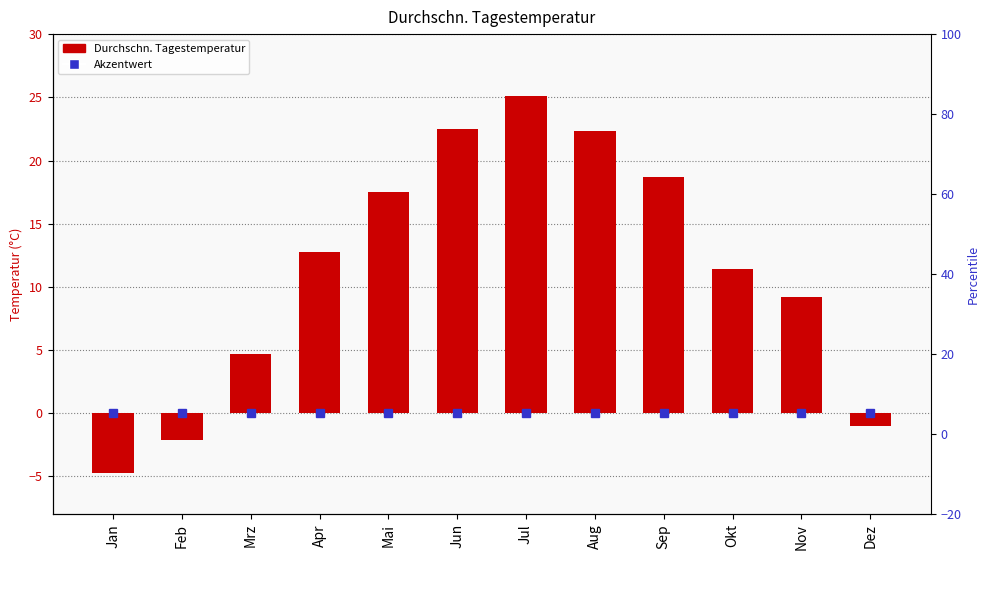

Is it true that the value at Jan is -4.7?

True